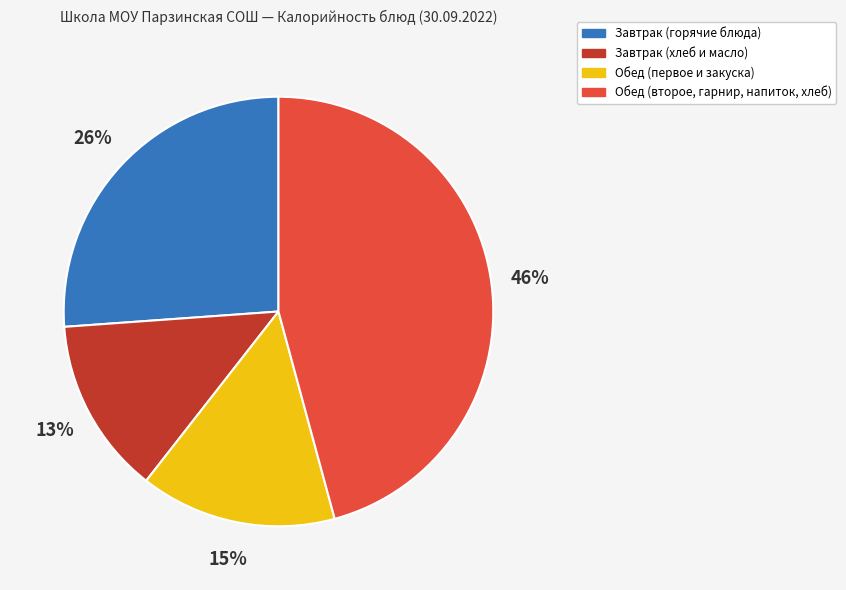

How many segments does this pie chart have?

4